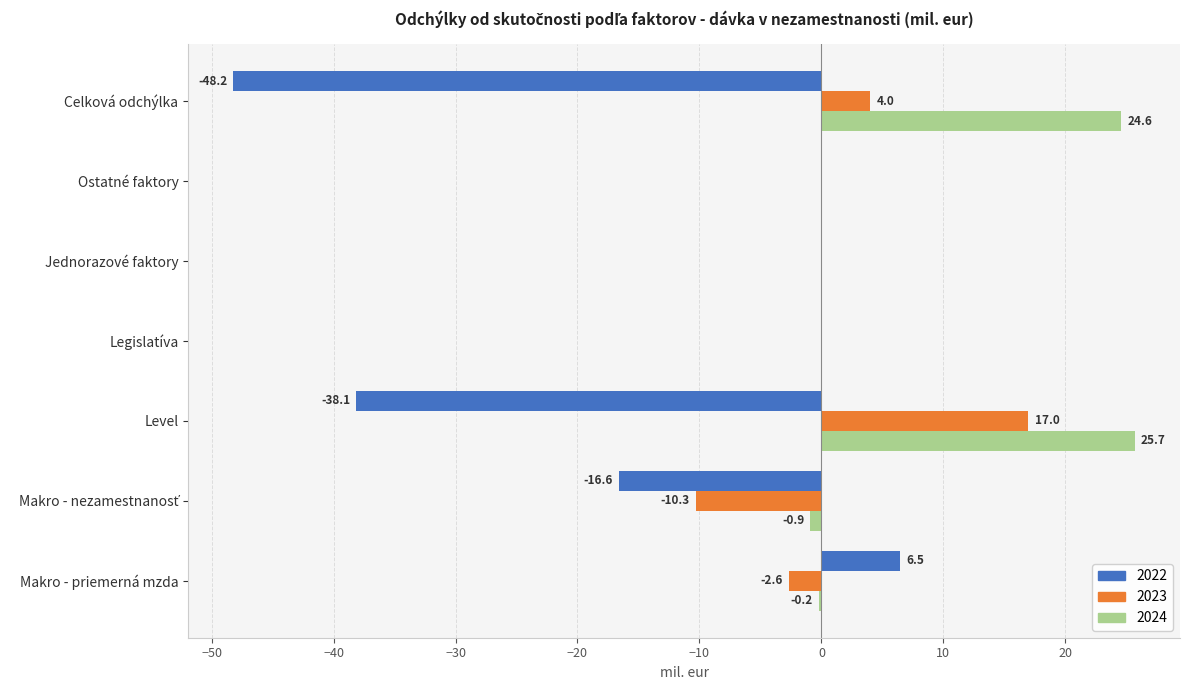

At which label is 2023 closest to 3?

Celková odchýlka